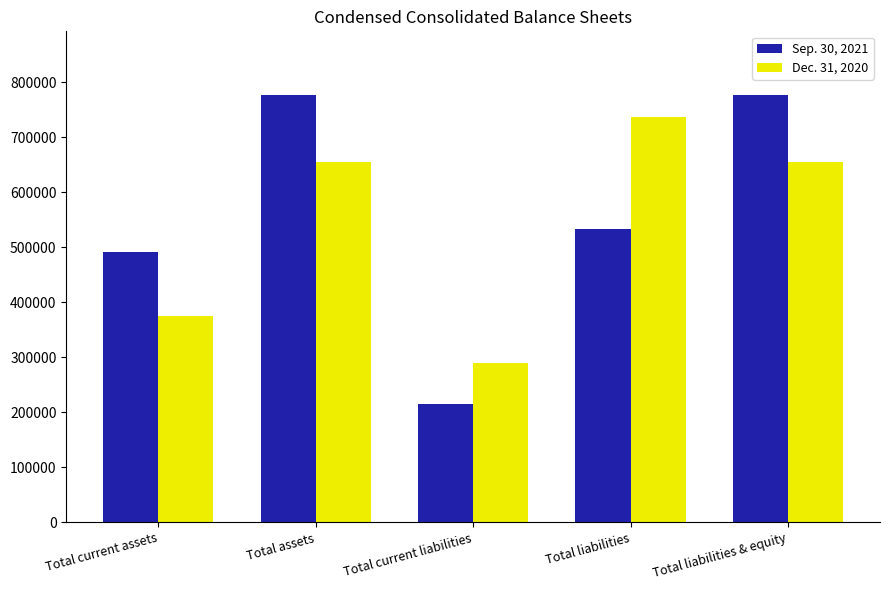

How many bars are there in total?

10